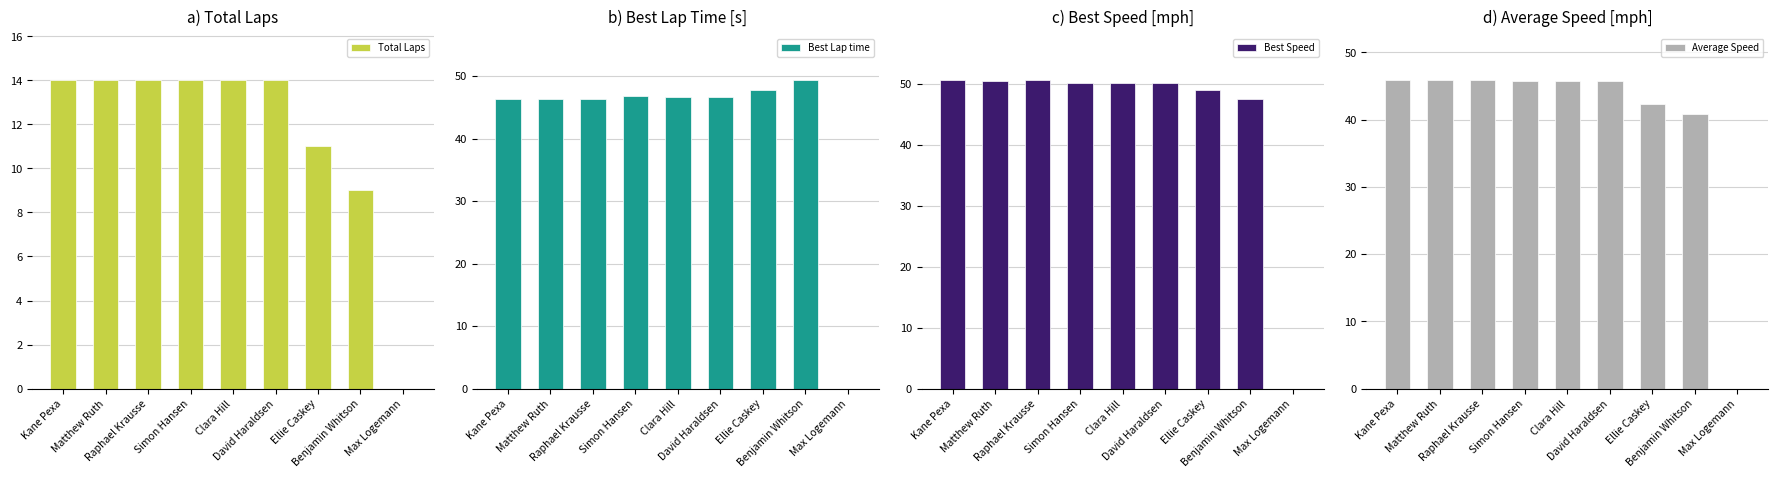

What is the difference between the highest and lowest values at Clara Hill?

36.1